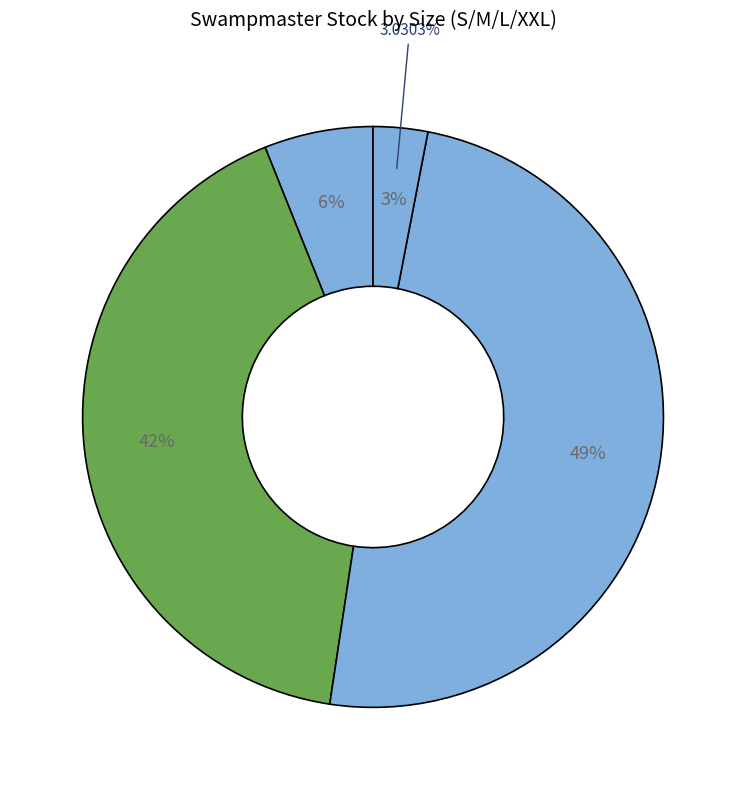

To the nearest percent, what percentage of the pie is XXL?

3%